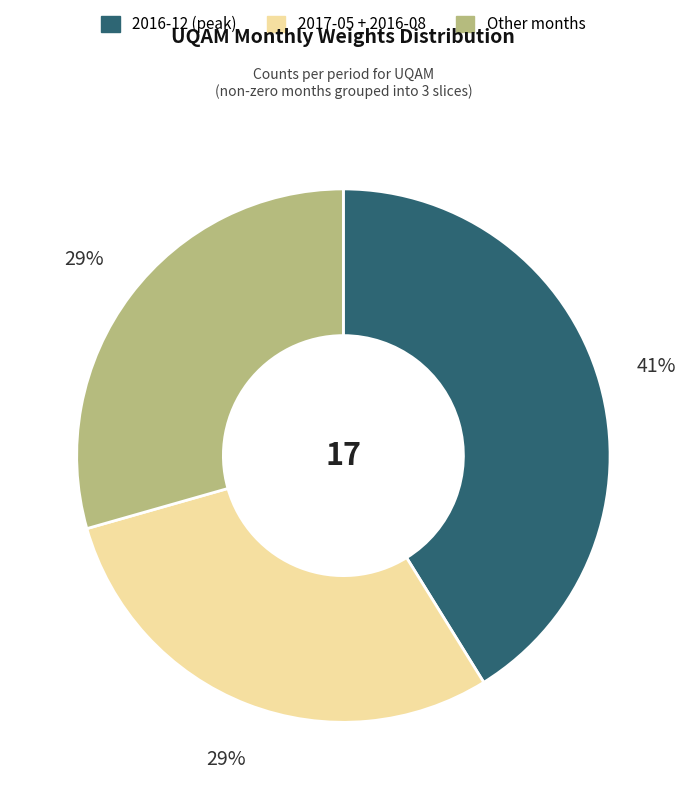

To the nearest percent, what is the difference between the largest and smallest slice percentages?

12%